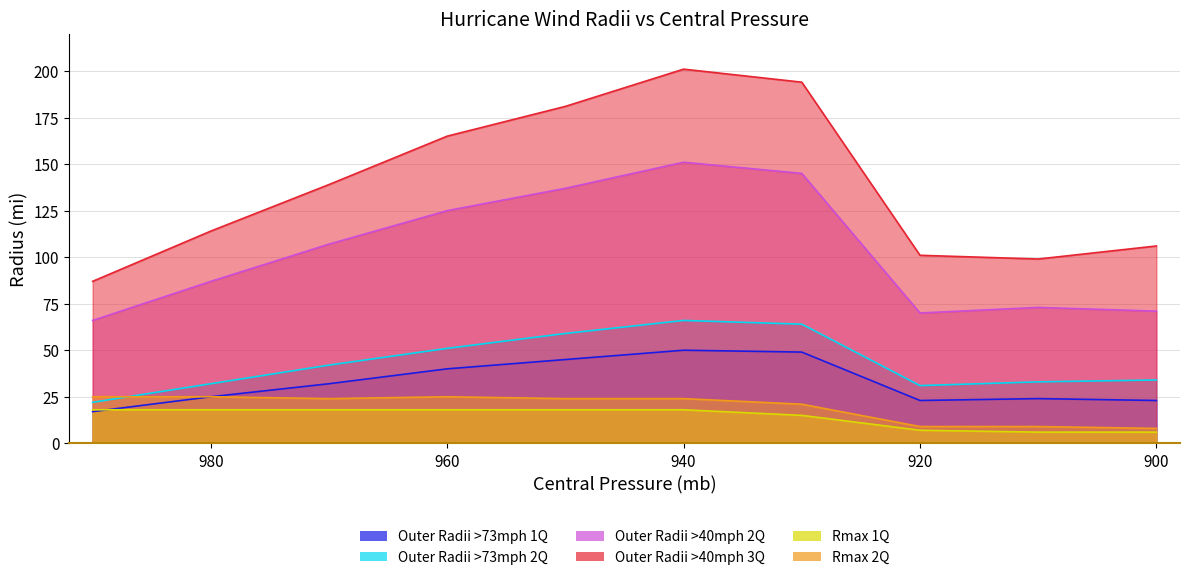

How many lines are shown in the chart?

6